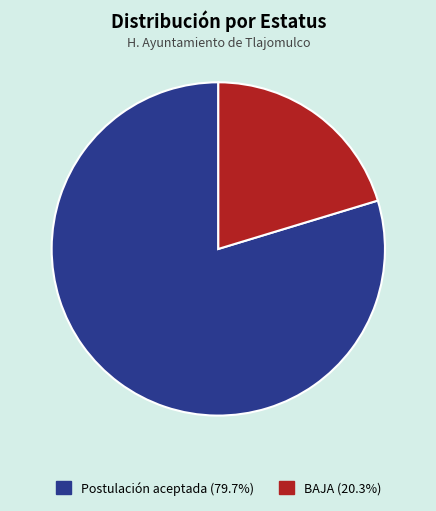

Is it true that BAJA is 9% of the pie?

False